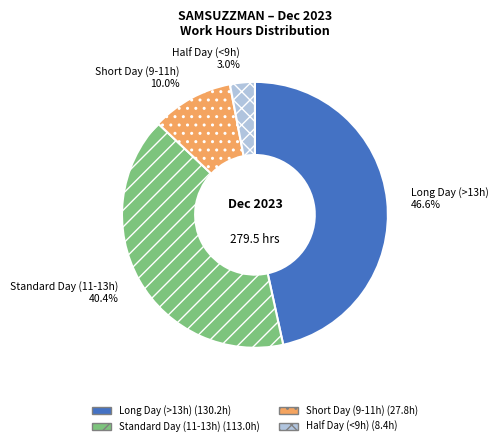

To the nearest percent, what is the average slice percentage?

25%